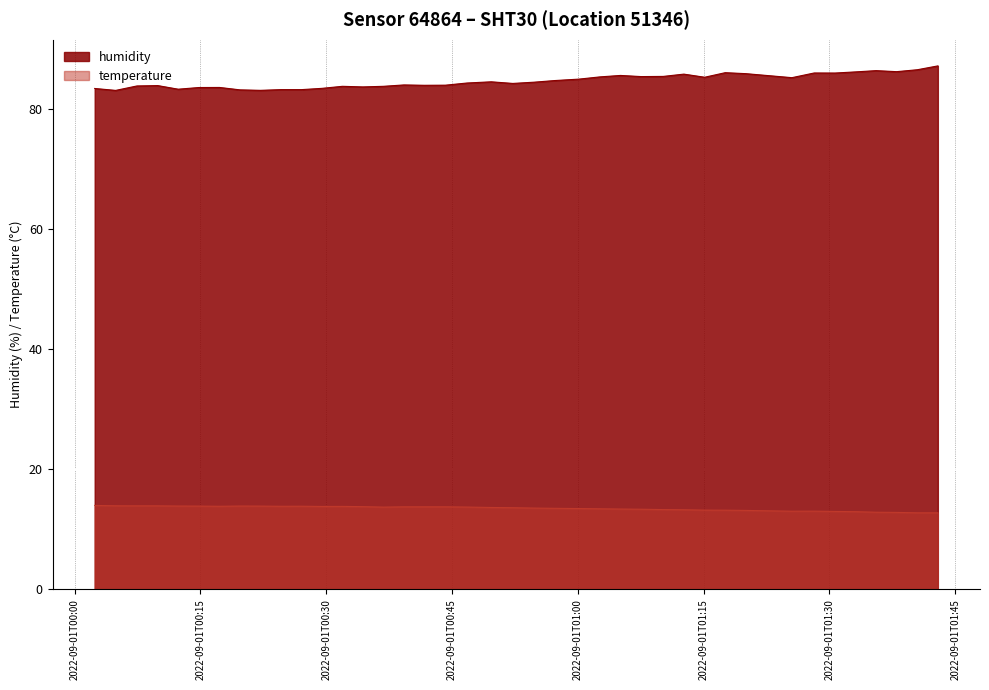

What is the highest value of the humidity series?

87.2